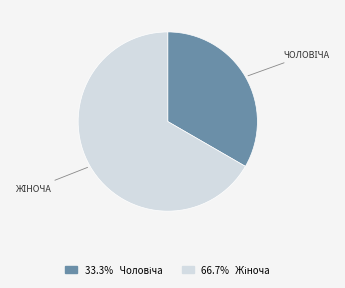

Is there any slice that represents more than half of the pie?

Yes